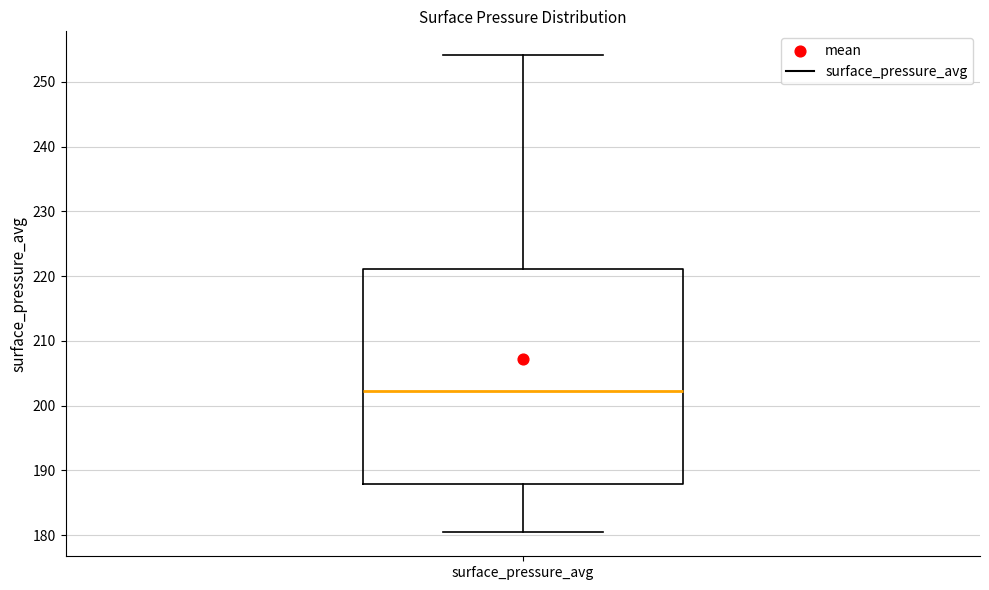

Transcribe this box plot: give where the median line is, the range the box spans, and where the two whiskers end, as read against the y-axis. The values are not printed on the chart, so give them approximately, as read against the axis.

median 202, box 188 to 221, whiskers 180 to 254